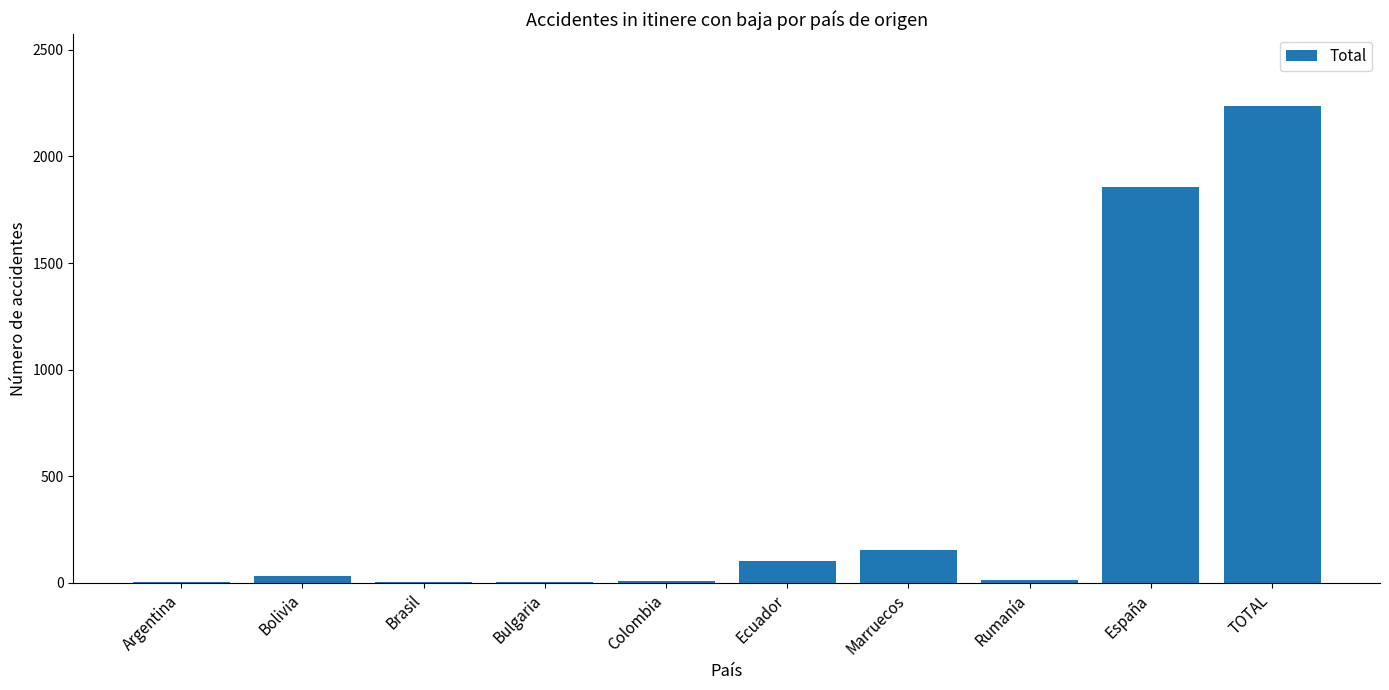

Count the number of data series in this chart.

1